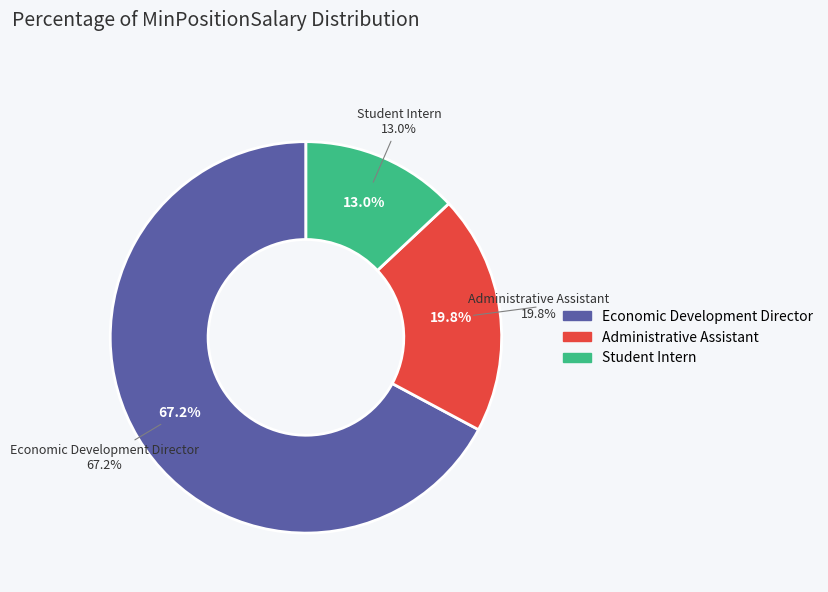

The Economic Development Authority slice represents 8% of the pie. True or false?

False